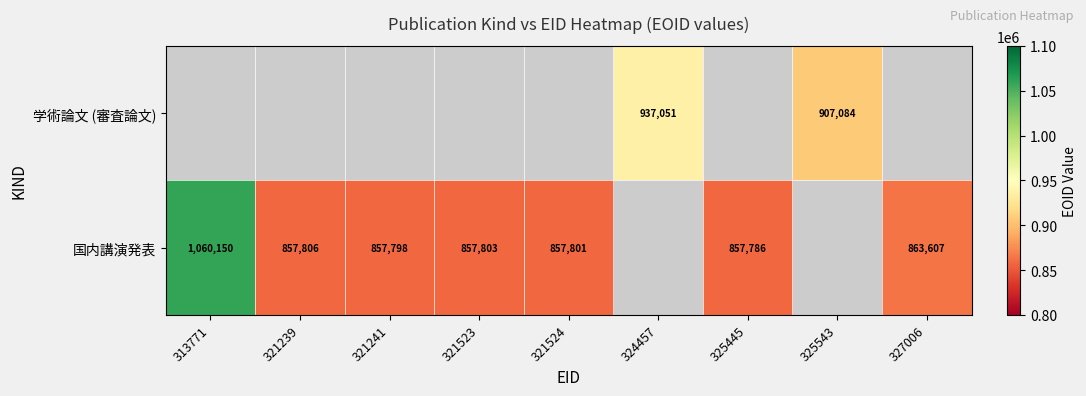

True or false: 学術論文 (審査論文) has a value of 1358242 at 324457.

False